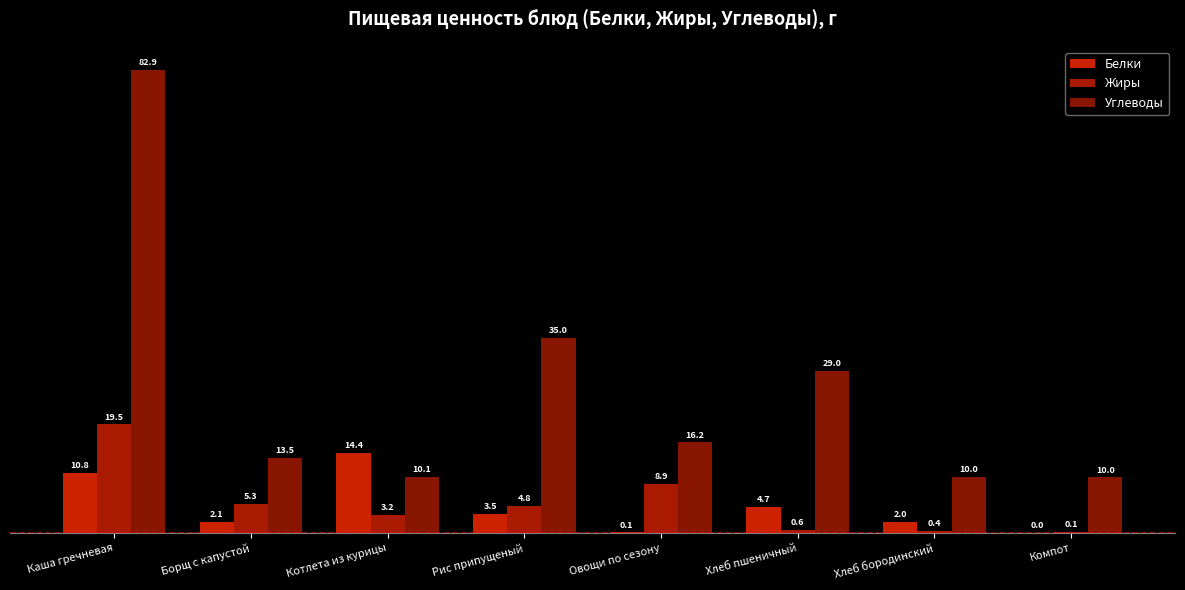

Are the bars horizontal?

No